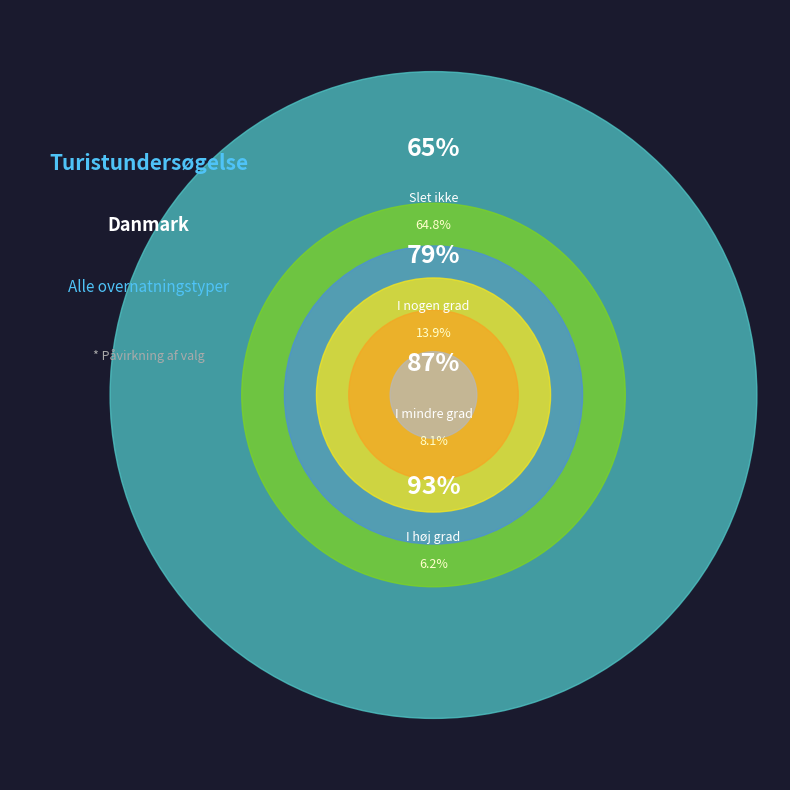

Is it true that I nogen grad is 14% of the pie?

True